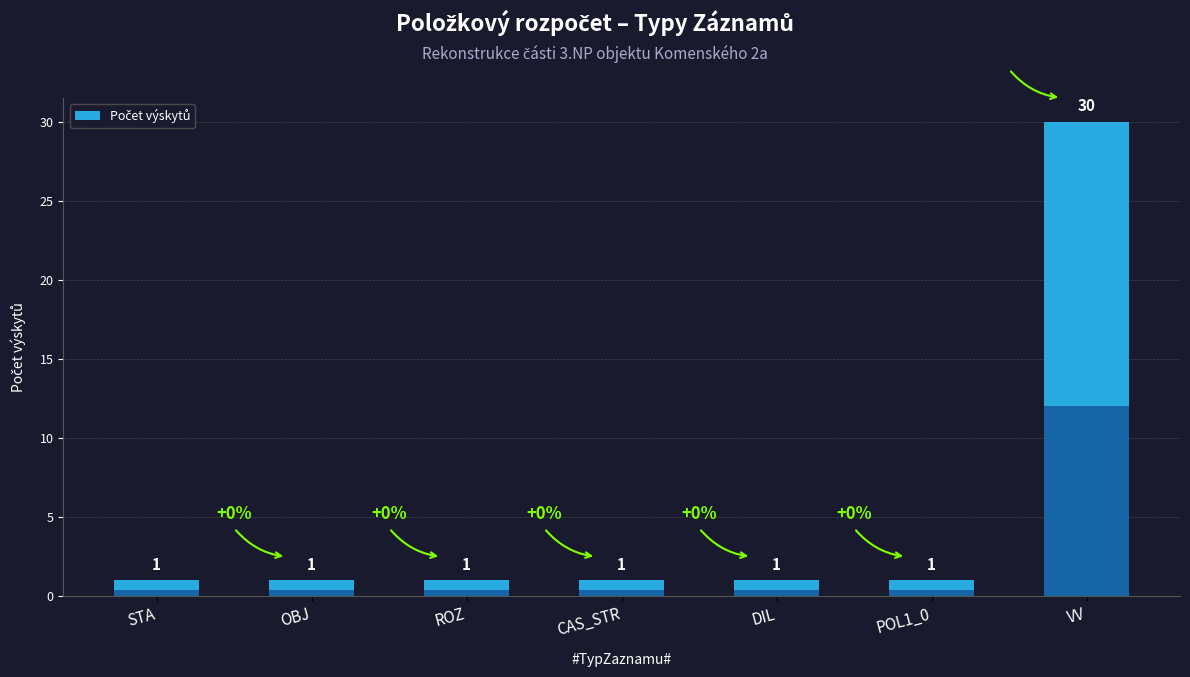

How many bars are there in total?

7